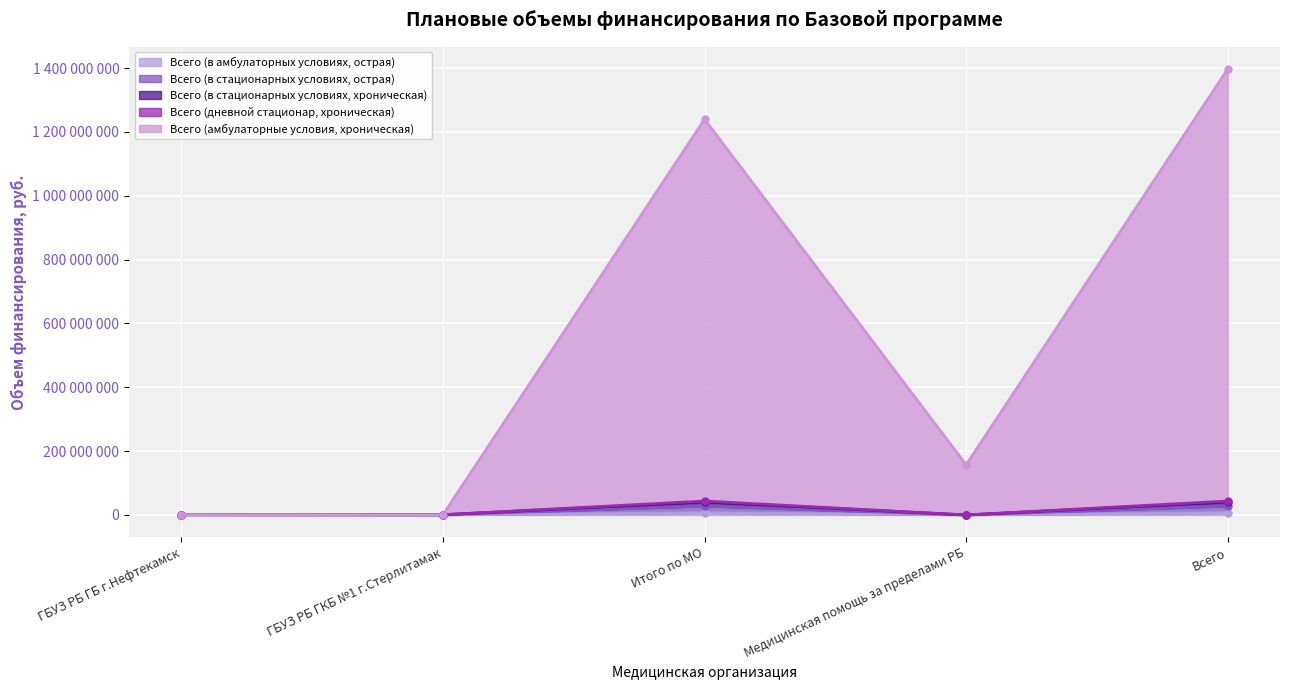

Rank the series by their maximum value, from lowest to highest.

Всего (в амбулаторных условиях, острая), Всего (в стационарных условиях, острая), Всего (дневной стационар, хроническая), Всего (в стационарных условиях, хроническая), Всего (амбулаторные условия, хроническая)